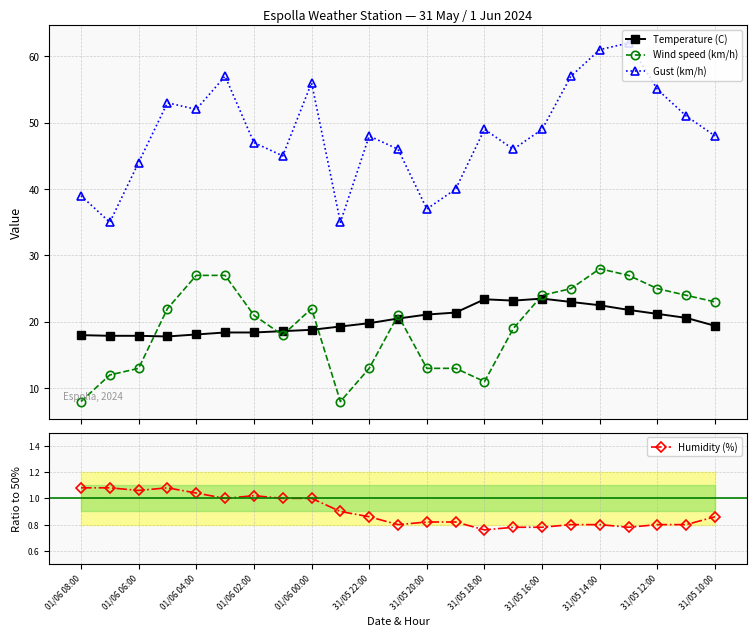

True or false: Gust (km/h) and Temperature (C) intersect in this chart.

False